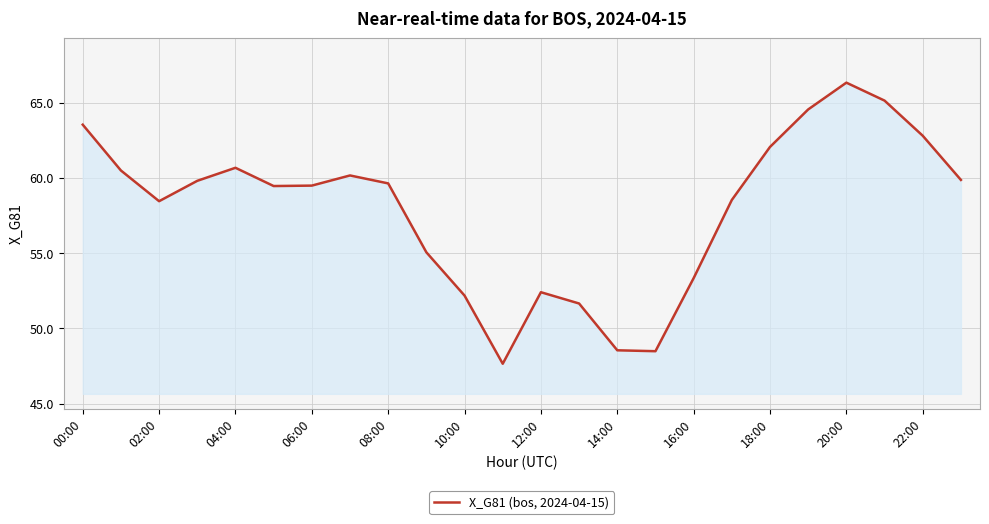

How many lines are shown in the chart?

1